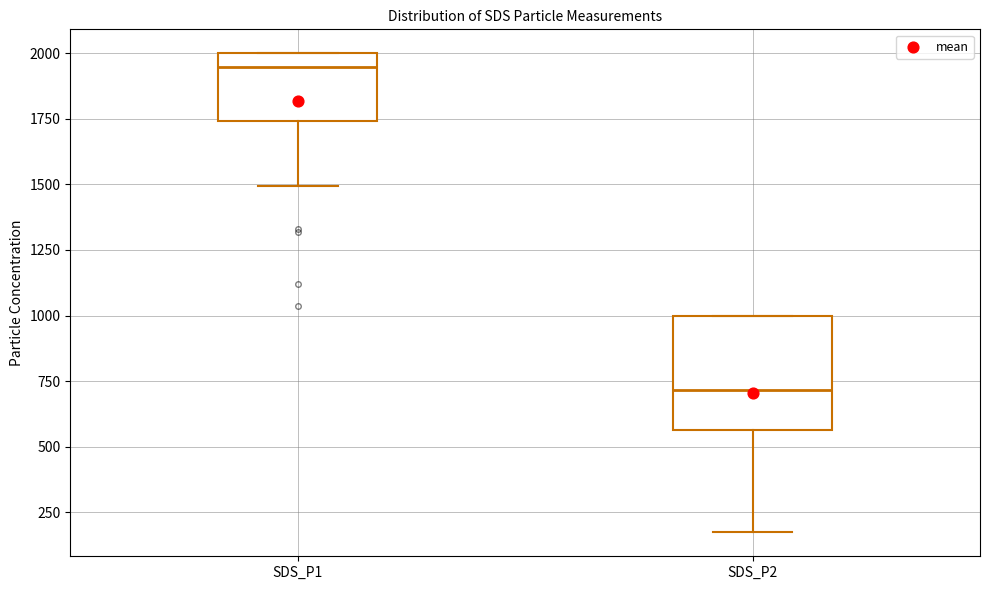

Reading left to right, transcribe this box plot: for each box, give where its median line is, the range the box spans, and where its two whiskers end, as read against the y-axis. The values are not printed on the chart, so give them approximately, as read against the axis.

SDS_P1: median 1950, box 1750 to 2000, whiskers 1500 to 2000
SDS_P2: median 700, box 550 to 1000, whiskers 150 to 1000